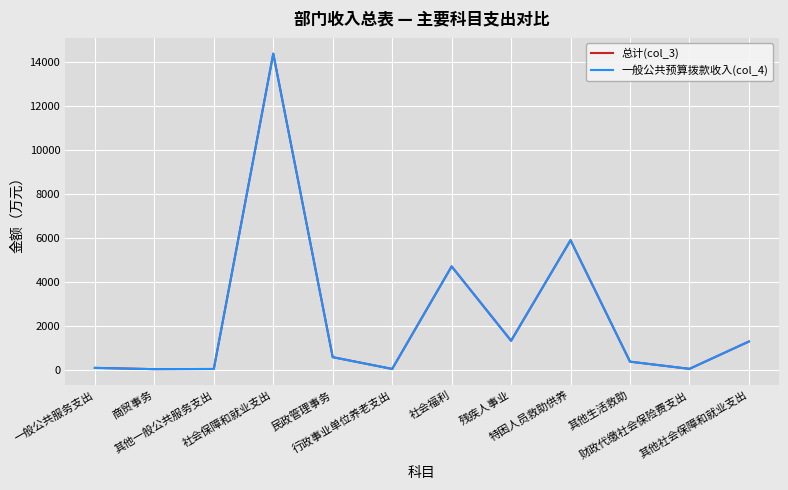

Reading left to right, transcribe all the data shown in this chart.

总计(col_3): 一般公共服务支出=108.3	商贸事务=50.0	其他一般公共服务支出=58.3	社会保障和就业支出=14393.0	民政管理事务=595.2	行政事业单位养老支出=60.5	社会福利=4721.0	残疾人事业=1341.0	特困人员救助供养=5913.0	其他生活救助=390.9	财政代缴社会保险费支出=64.0	其他社会保障和就业支出=1307.2
一般公共预算拨款收入(col_4): 一般公共服务支出=108.3	商贸事务=50.0	其他一般公共服务支出=58.3	社会保障和就业支出=14393.0	民政管理事务=595.2	行政事业单位养老支出=60.5	社会福利=4721.0	残疾人事业=1341.0	特困人员救助供养=5913.0	其他生活救助=390.9	财政代缴社会保险费支出=64.0	其他社会保障和就业支出=1307.2